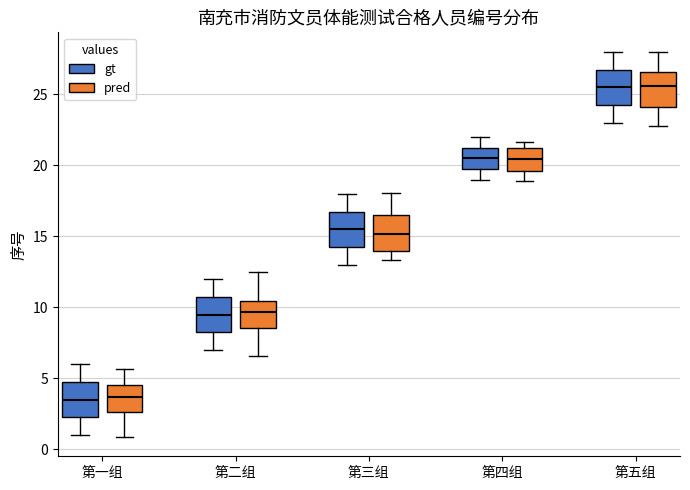

Reading left to right, read every box against the y-axis: the position of its median line, the range the box covers, and the ends of its whiskers. The values are not printed on the chart, so give them approximately, as read against the axis.

第一组 (gt): median 3.5, box 2.5 to 5.0, whiskers 1.0 to 6.0
第一组 (pred): median 3.5, box 2.5 to 4.5, whiskers 1.0 to 5.5
第二组 (gt): median 9.5, box 8.5 to 11.0, whiskers 7.0 to 12.0
第二组 (pred): median 9.5, box 8.5 to 10.5, whiskers 6.5 to 12.5
第三组 (gt): median 15.5, box 14.5 to 17.0, whiskers 13.0 to 18.0
第三组 (pred): median 15.0, box 14.0 to 16.5, whiskers 13.5 to 18.0
第四组 (gt): median 20.5, box 20.0 to 21.5, whiskers 19.0 to 22.0
第四组 (pred): median 20.5, box 19.5 to 21.0, whiskers 19.0 to 21.5
第五组 (gt): median 25.5, box 24.5 to 27.0, whiskers 23.0 to 28.0
第五组 (pred): median 25.5, box 24.0 to 26.5, whiskers 23.0 to 28.0